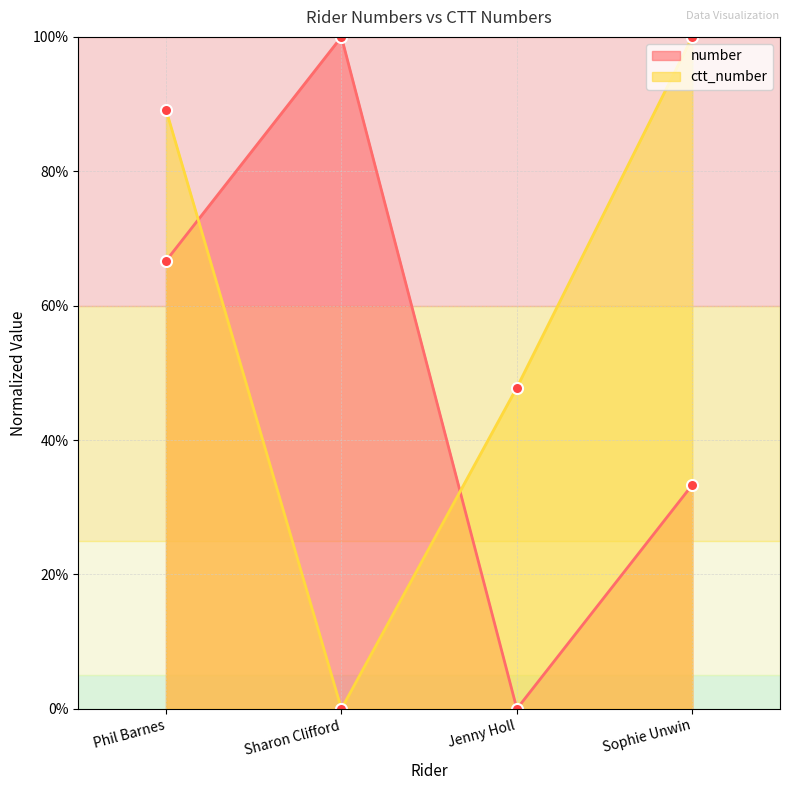

Is it true that ctt_number equals -56.1 at Sharon Clifford?

False